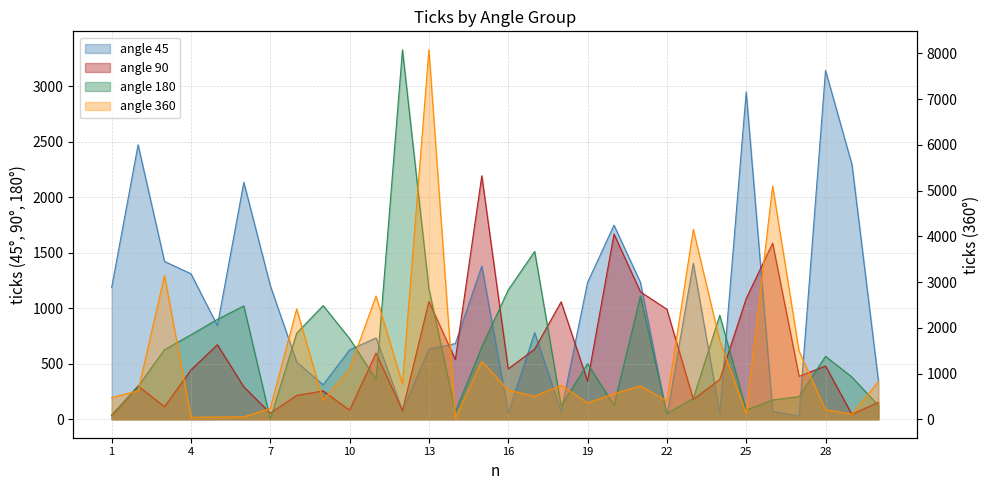

Which category has the lowest value across all series?

7